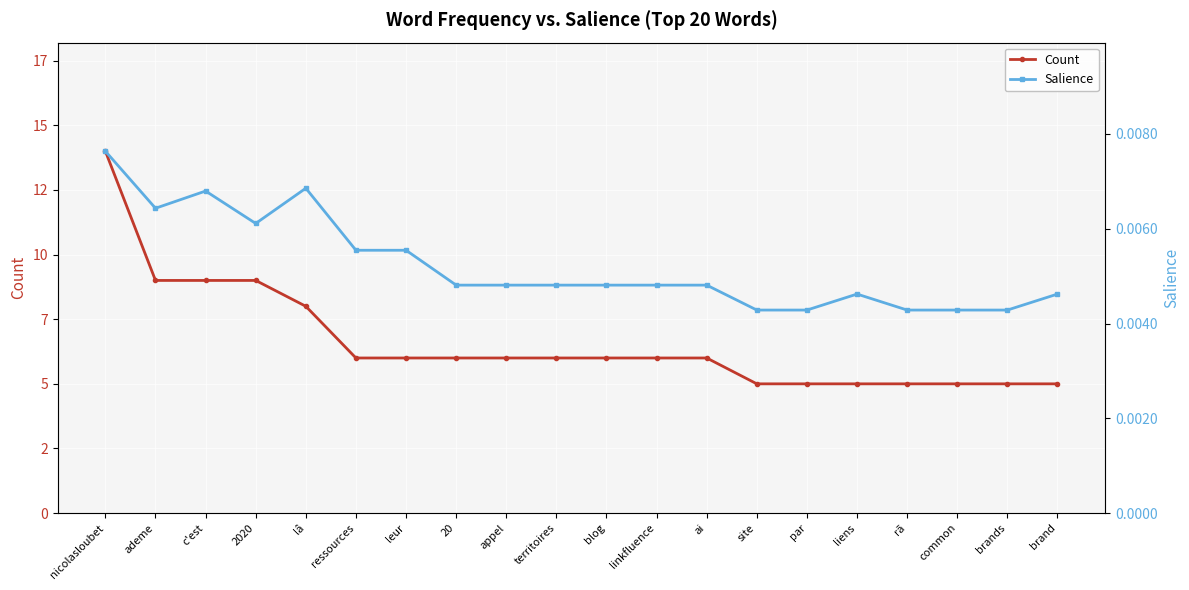

Between 20 and blog, which is larger?

20